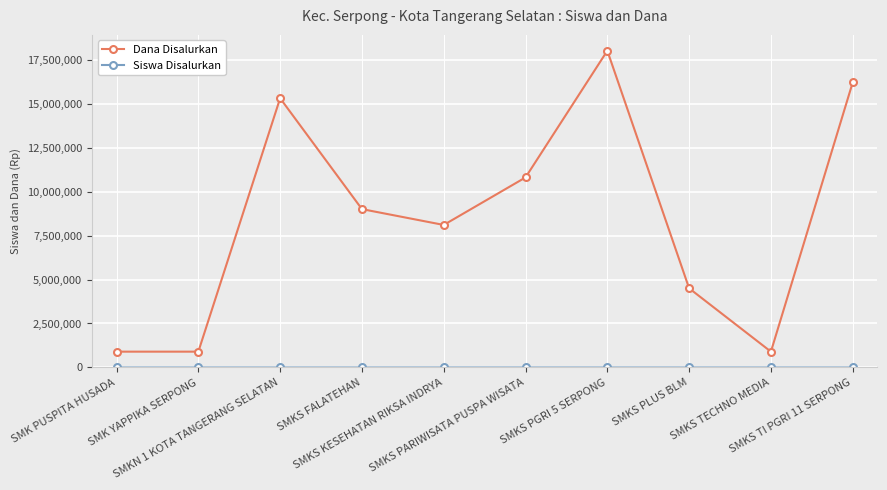

What position from the left is SMKS PARIWISATA PUSPA WISATA?

6